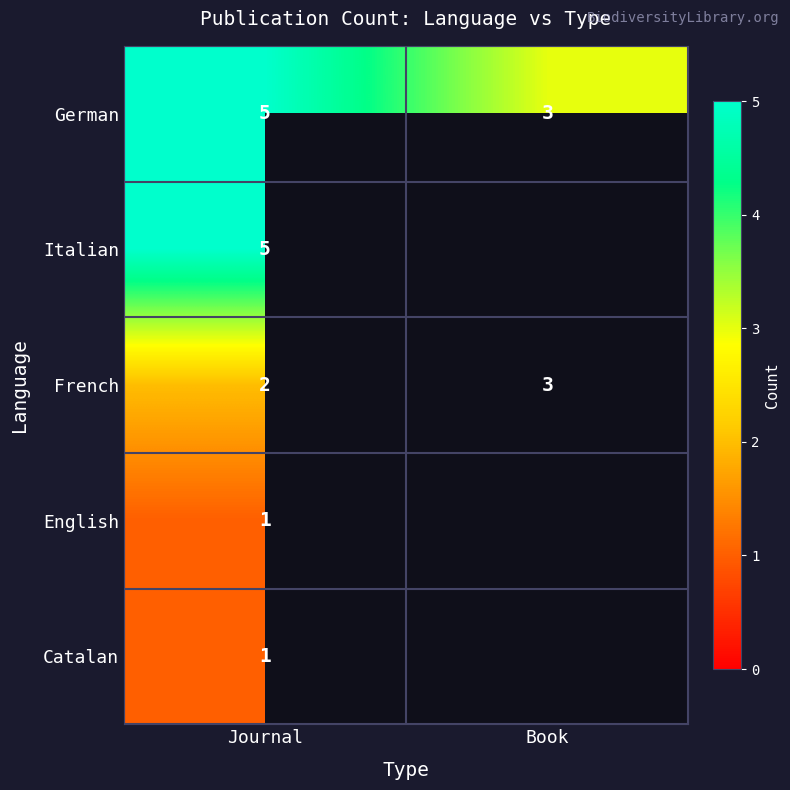

The value of Catalan at Journal is 0.3. True or false?

False